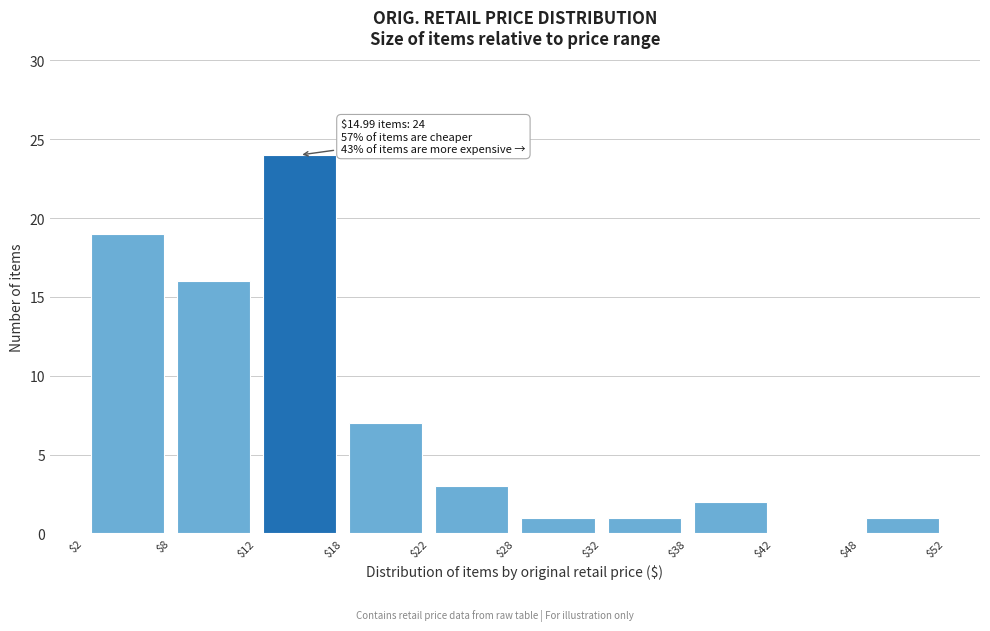

Which range on the x-axis has the tallest bar?

$12 to $18